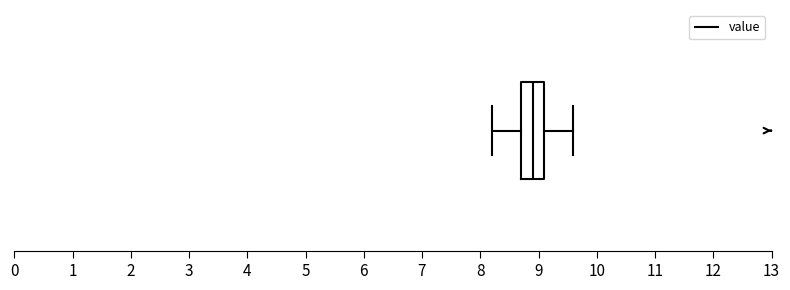

Where is the left edge of the box on the x-axis? The values are not printed on the chart, so give them approximately, as read against the axis.

8.7